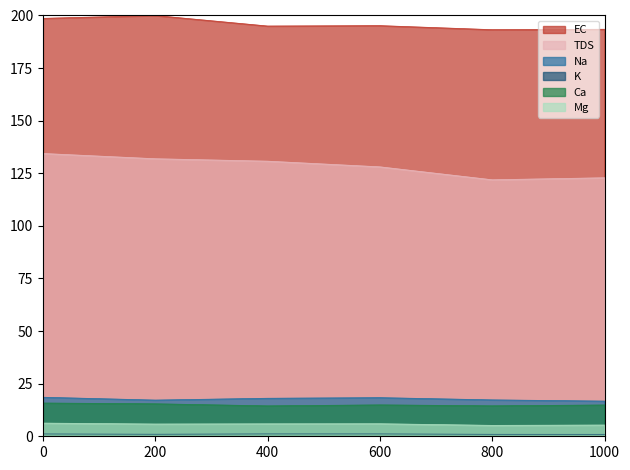

Which series changed the most between 400 and 1000?

TDS